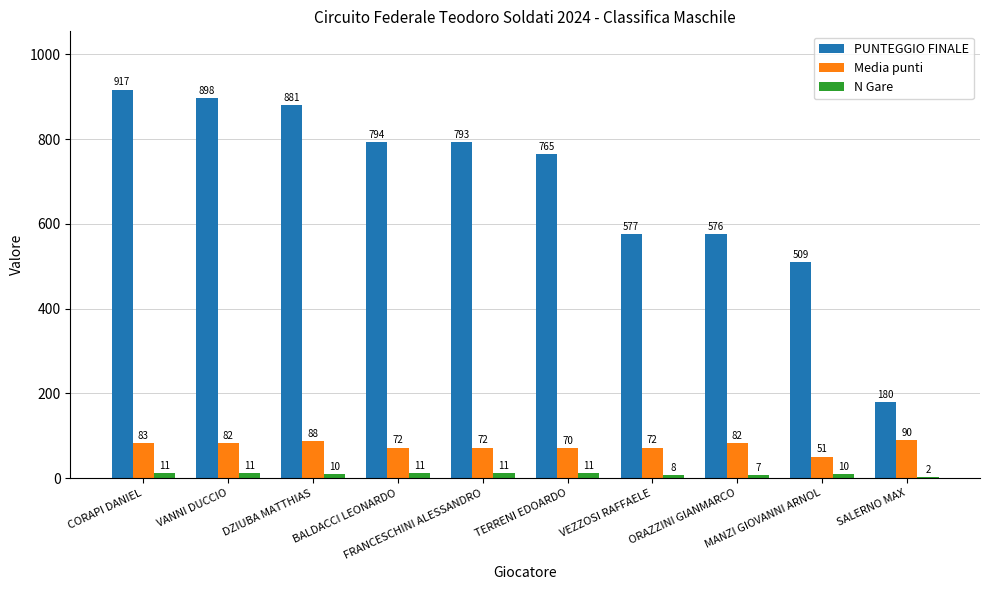

What value does the N Gare series have at TERRENI EDOARDO?

11